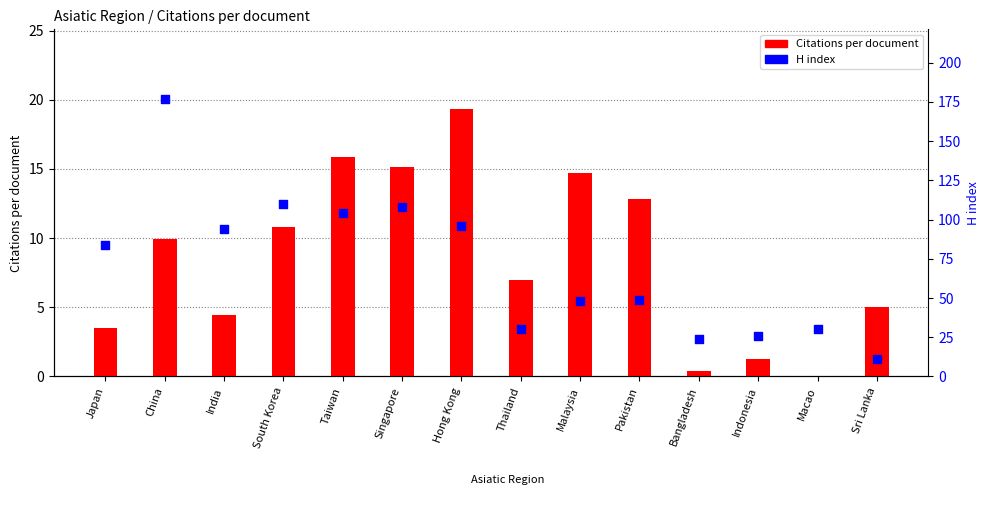

Which series contains the lowest Y value?

Citations per document